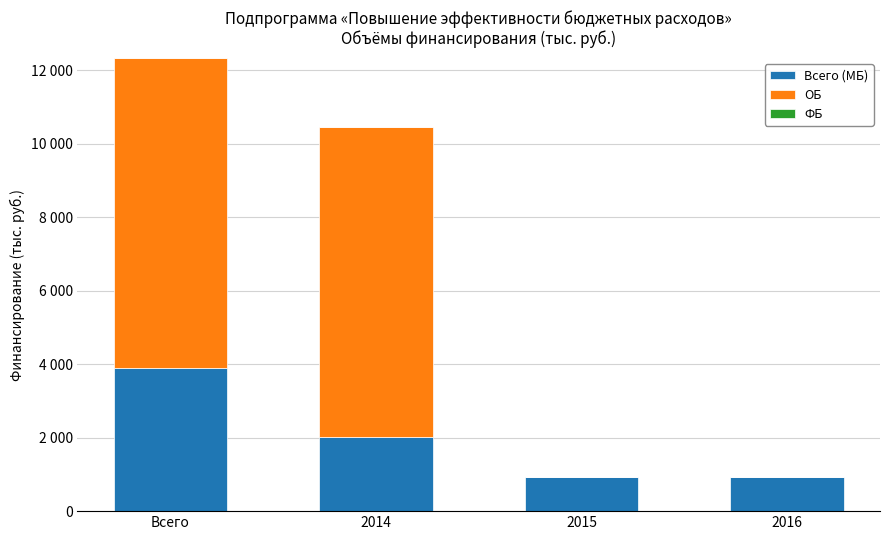

Are the bars horizontal?

No